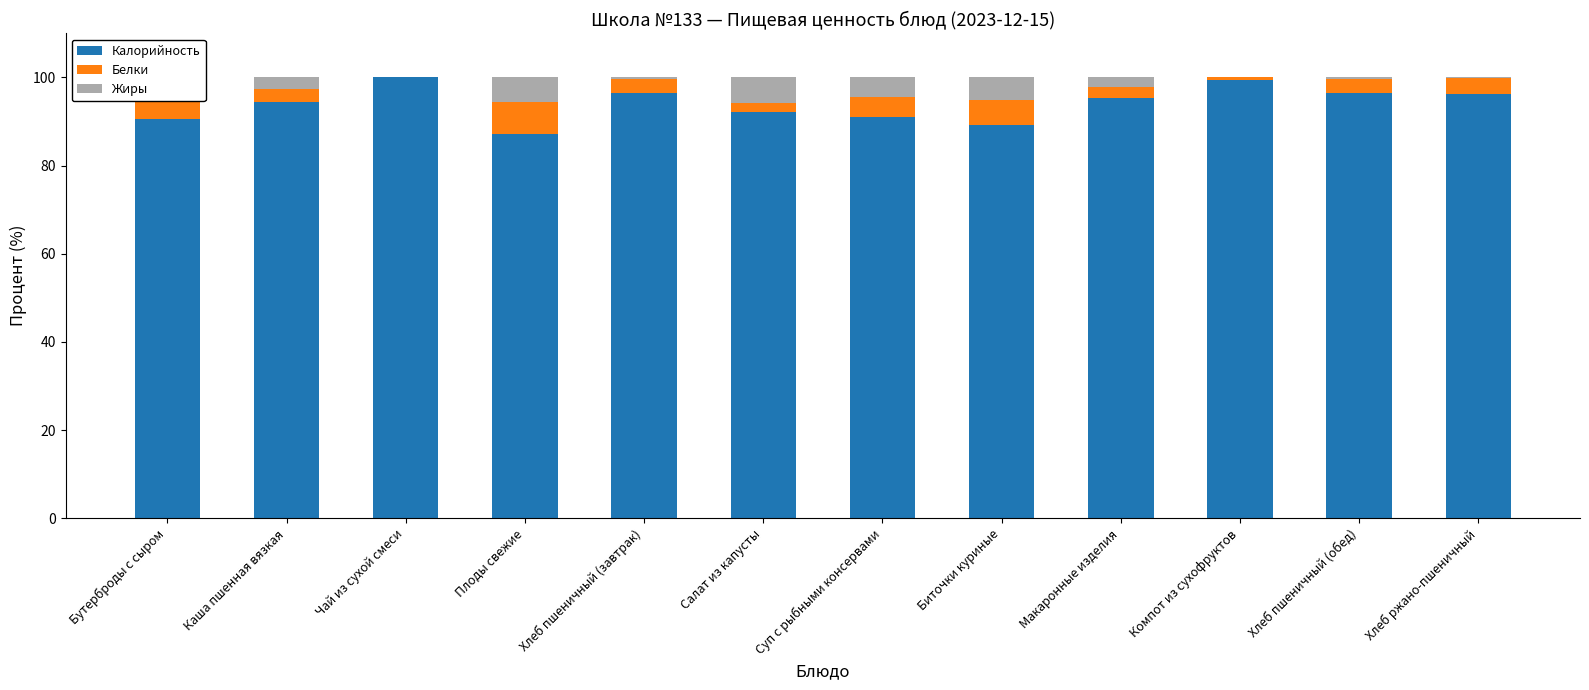

What is the approximate value of Калорийность at Хлеб пшеничный (завтрак)?

96.4